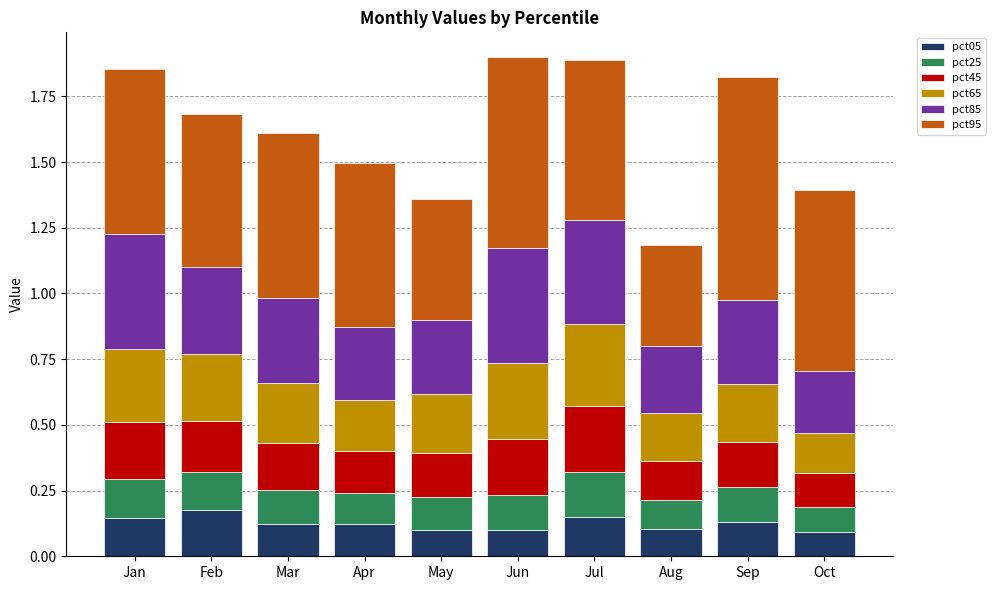

The pct05 series shows 0.1 at Jun. True or false?

True